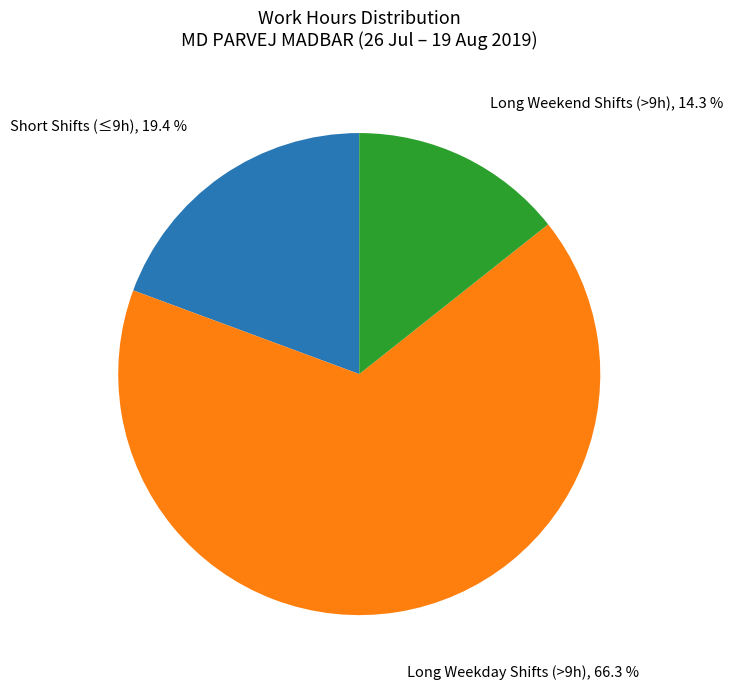

Is there any slice that represents more than half of the pie?

Yes